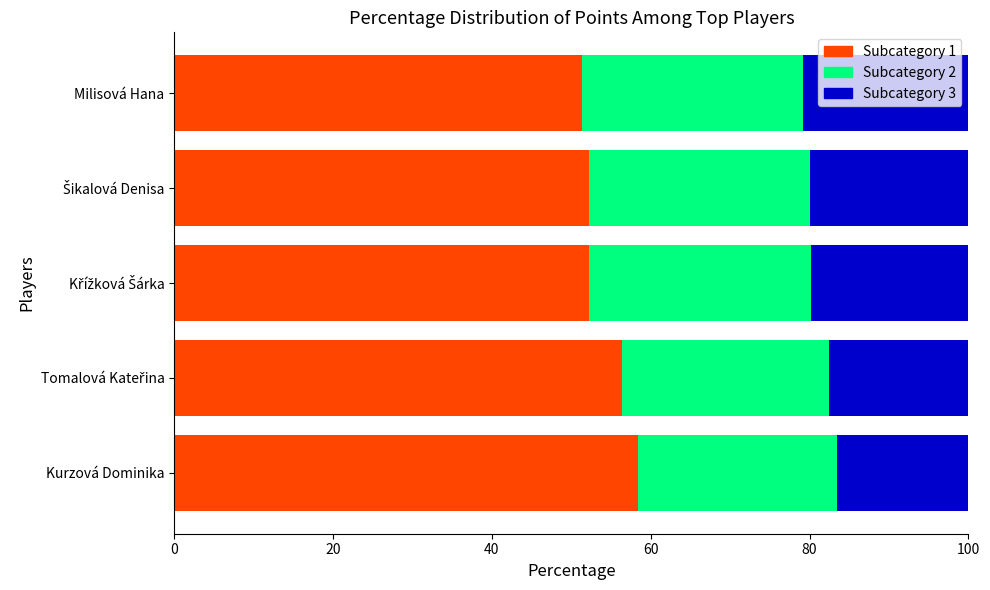

How many series are shown in this chart?

3